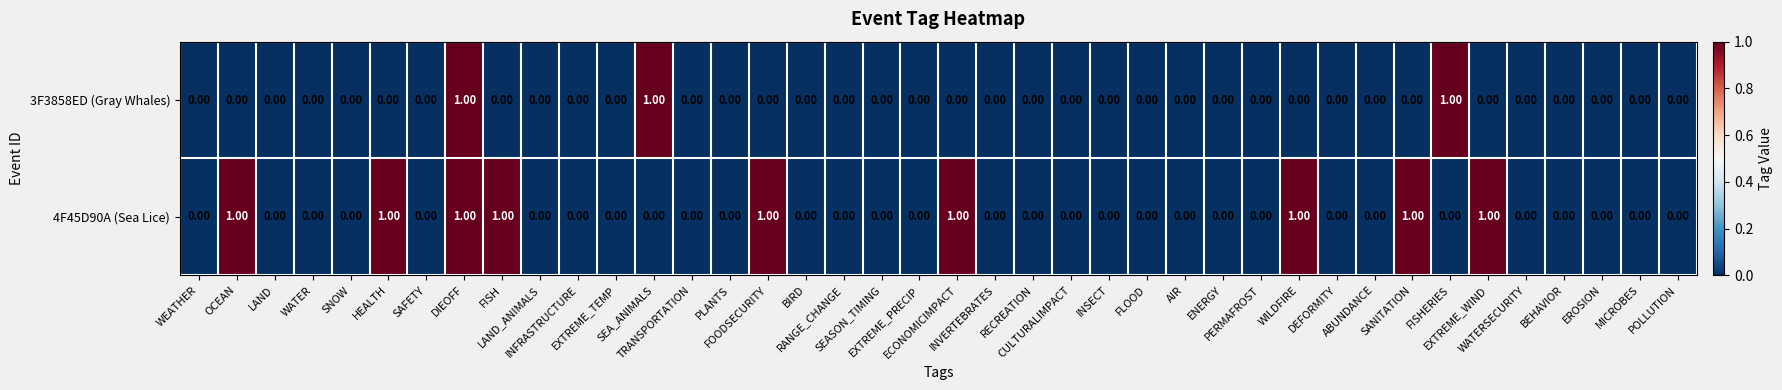

Which series has the largest total across all categories?

4F45D90A (Sea Lice)